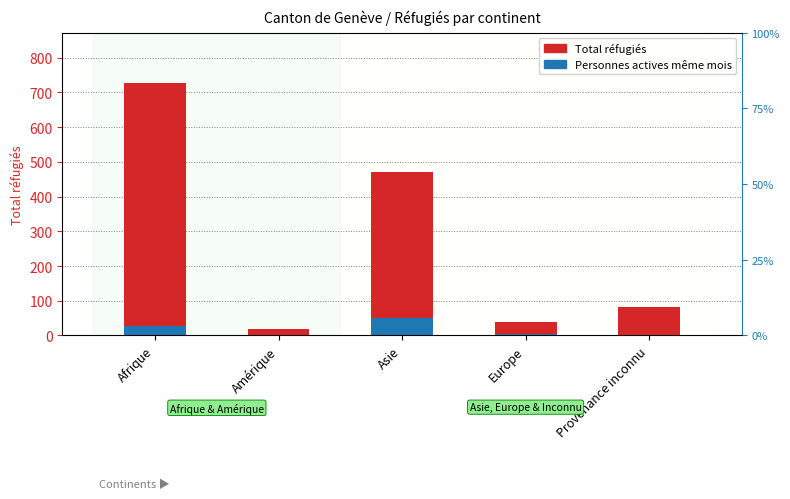

List the series in order of their overall mean, highest first.

Total réfugiés, Personnes actives